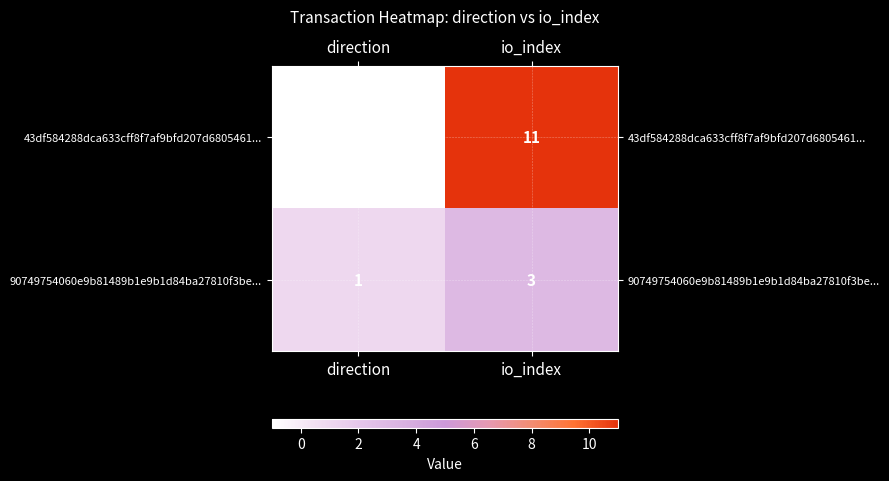

Reading left to right, transcribe all the data shown in this chart.

43df584288dca633cff8f7af9bfd207d6805461...: direction=-1	io_index=11
90749754060e9b81489b1e9b1d84ba27810f3be...: direction=1	io_index=3